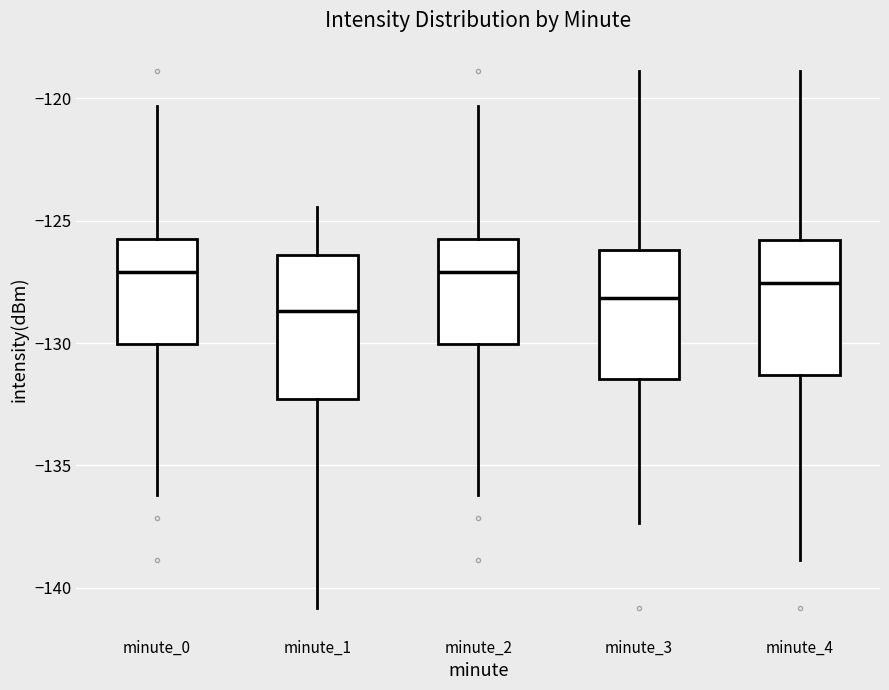

Where is the upper edge of the box for minute_4 on the y-axis? The values are not printed on the chart, so give them approximately, as read against the axis.

-126.0